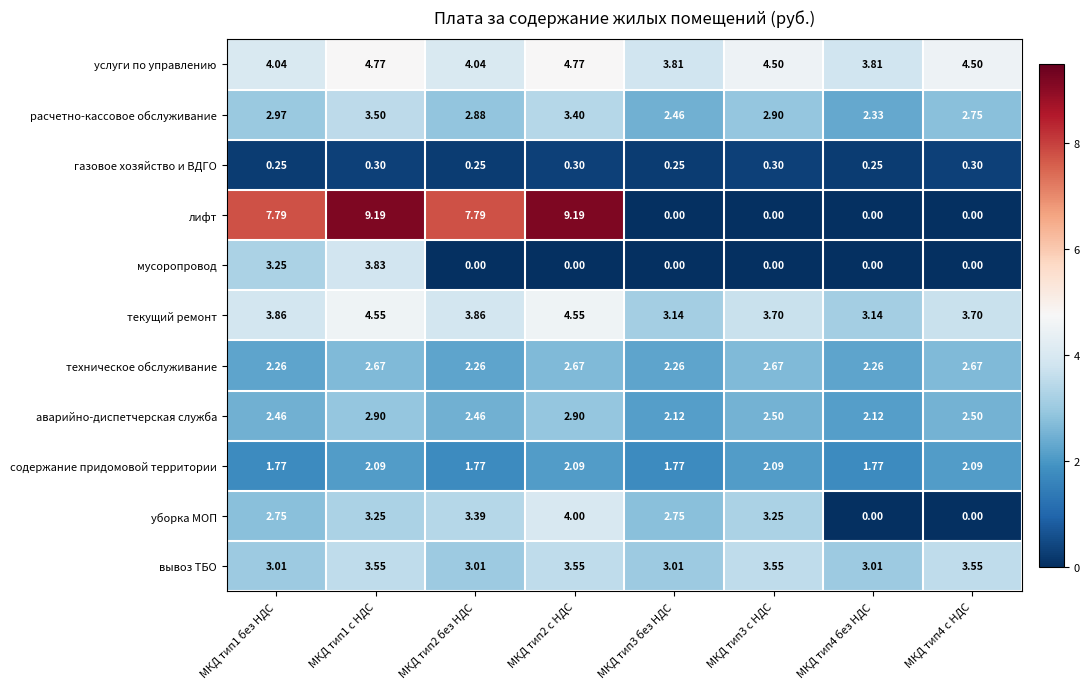

Which series has the widest spread of values?

лифт